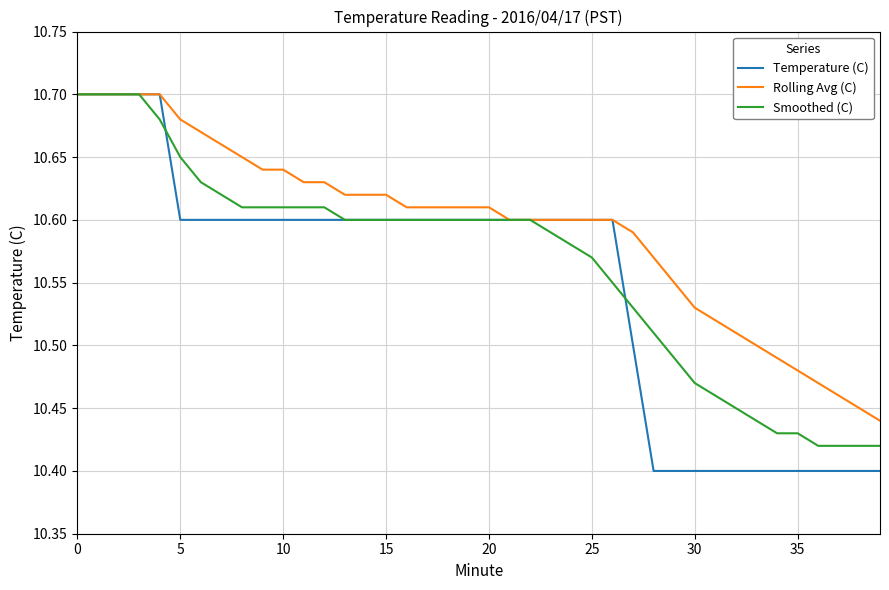

Which series has the largest range (max minus min)?

Temperature (C)